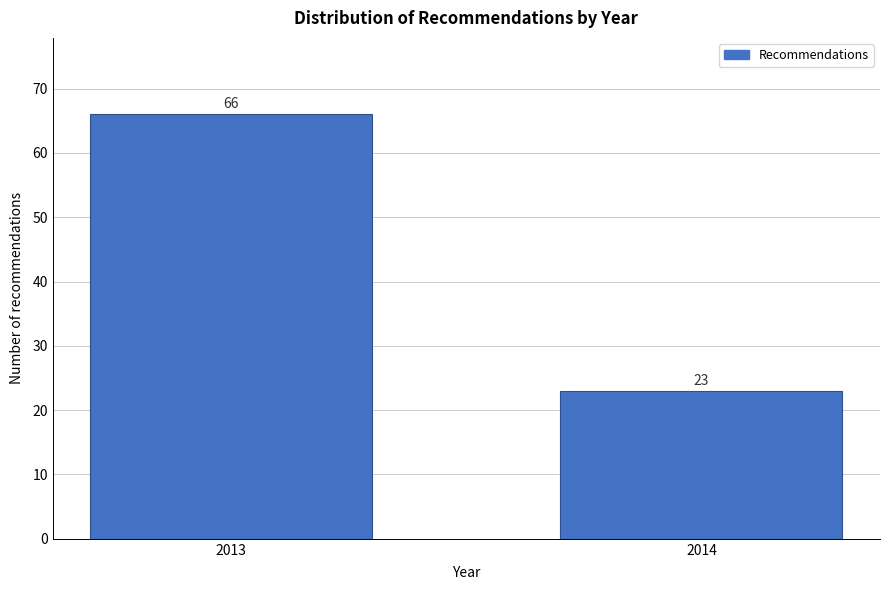

Reading right to left, list all the values displayed in this chart.

2014=23	2013=66